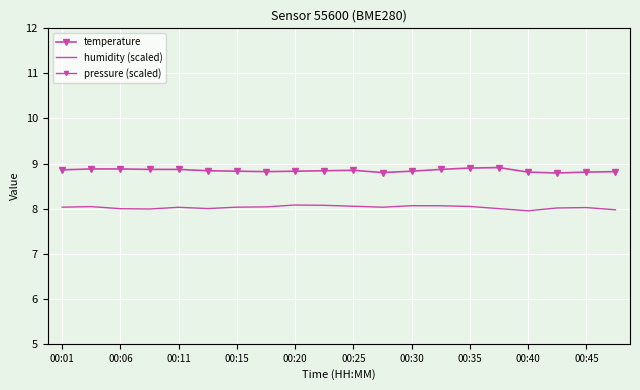

What value does the pressure (scaled) series have at 00:01?

1.9